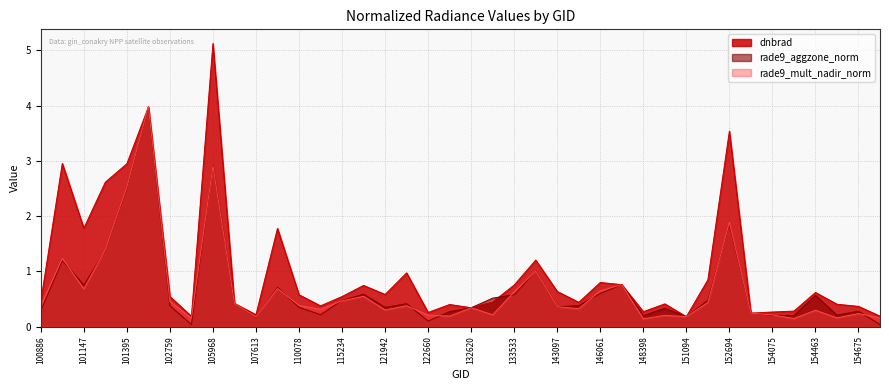

Which category has the lowest value across all series?

102879